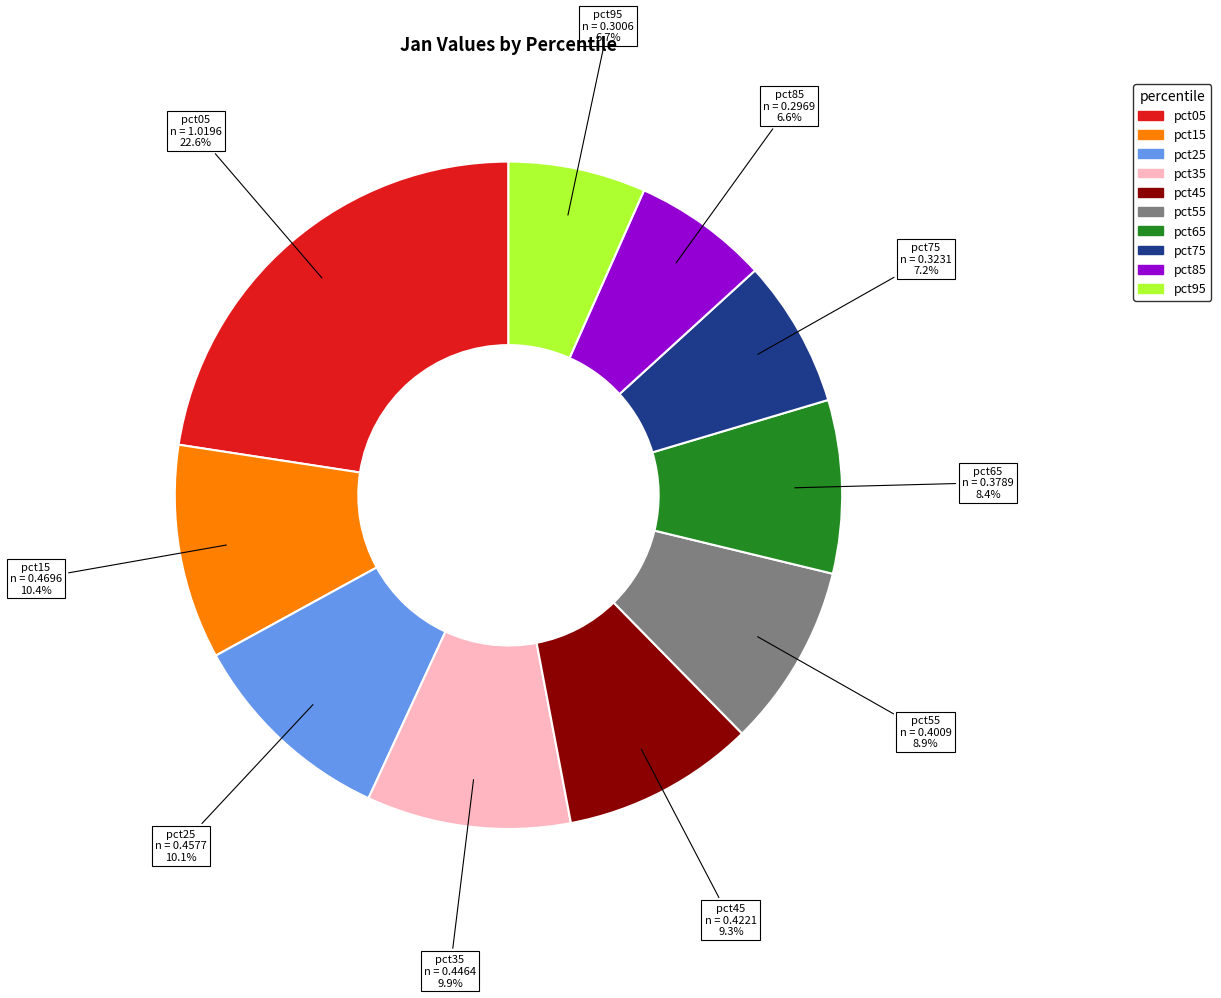

To the nearest percent, what is the average slice percentage?

10%